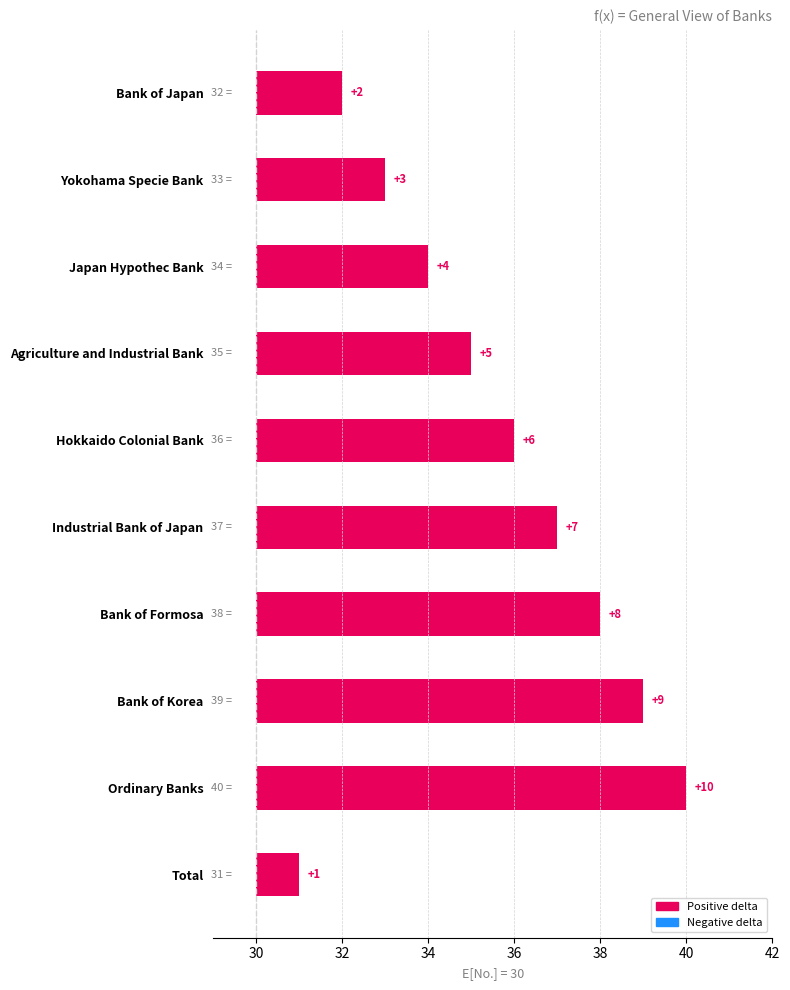

Does the chart contain any negative values?

No